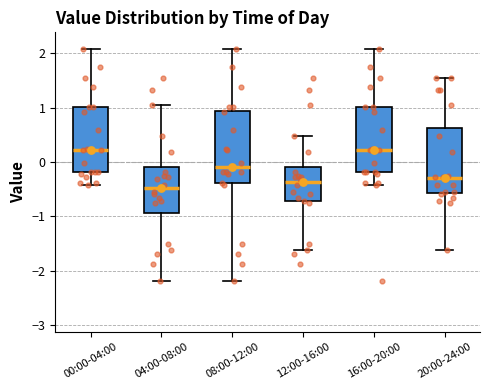

Reading left to right, transcribe this box plot: for each box, give where its median line is, the range the box spans, and where its two whiskers end, as read against the y-axis. The values are not printed on the chart, so give them approximately, as read against the axis.

00:00-04:00: median 0.2, box -0.2 to 1.0, whiskers -0.4 to 2.1
04:00-08:00: median -0.5, box -0.9 to -0.1, whiskers -2.2 to 1.0
08:00-12:00: median -0.1, box -0.4 to 0.9, whiskers -2.2 to 2.1
12:00-16:00: median -0.4, box -0.7 to -0.1, whiskers -1.6 to 0.5
16:00-20:00: median 0.2, box -0.2 to 1.0, whiskers -0.4 to 2.1
20:00-24:00: median -0.3, box -0.6 to 0.6, whiskers -1.6 to 1.5